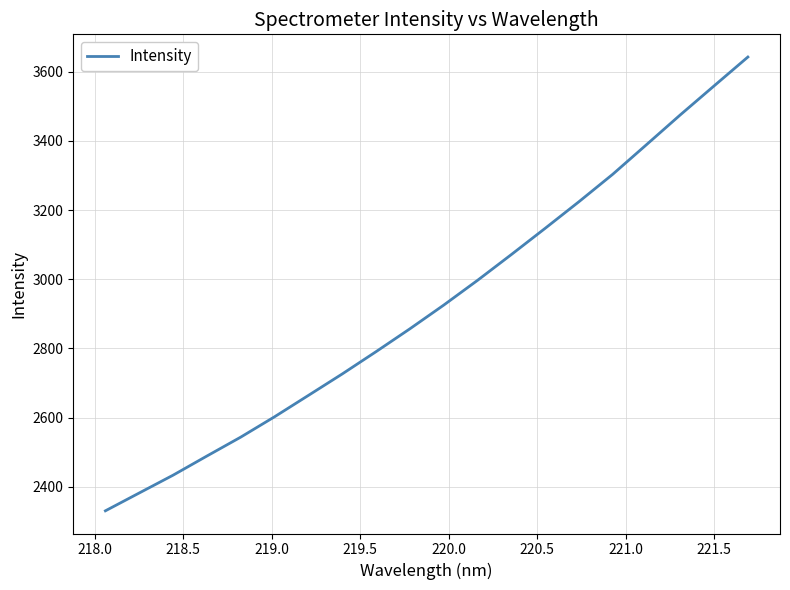

How many distinct data groups are displayed?

1